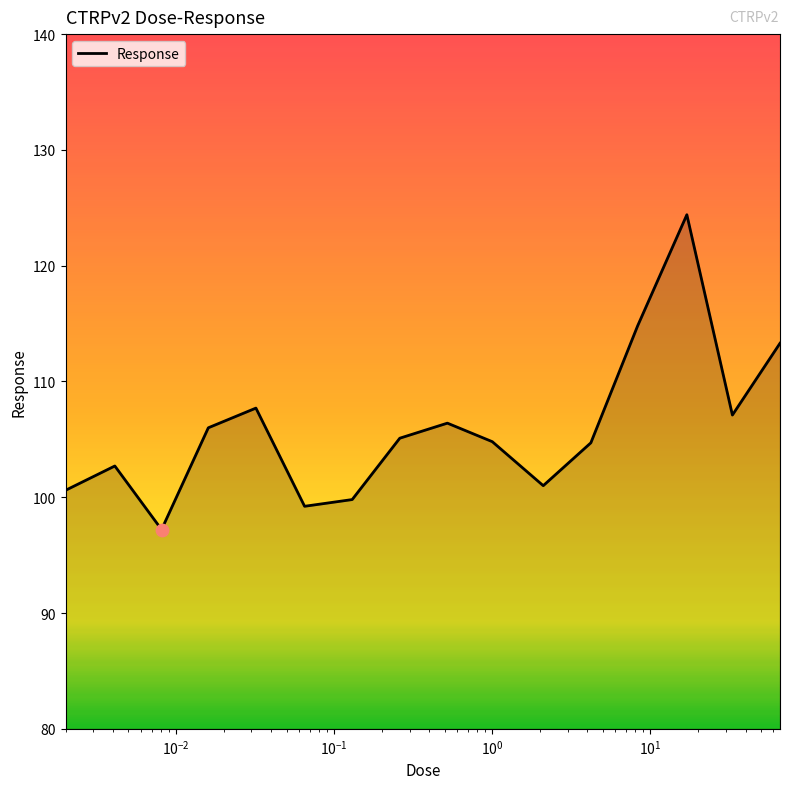

What is the difference between the maximum and minimum values?

27.2